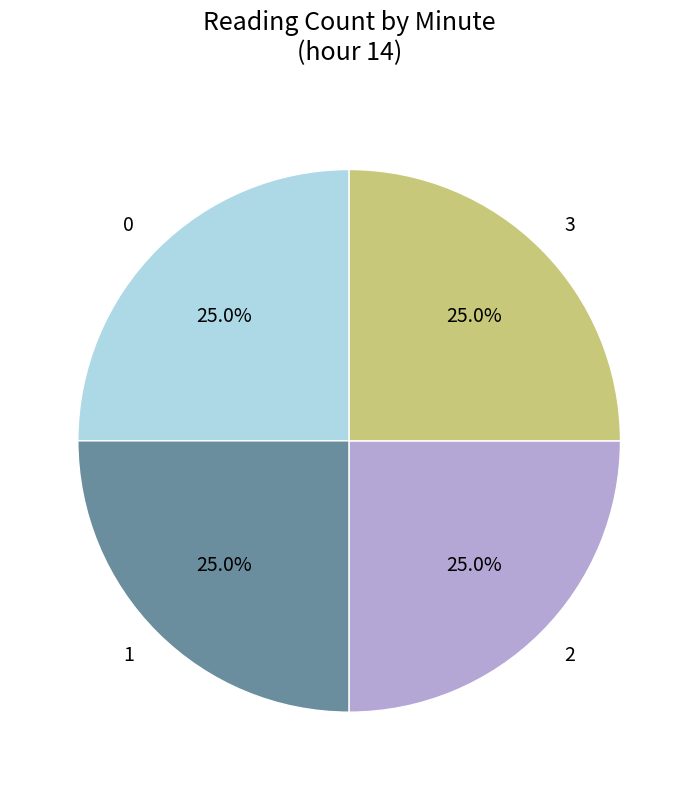

What is the ratio of the value at 3 to the value at 0?

1.0